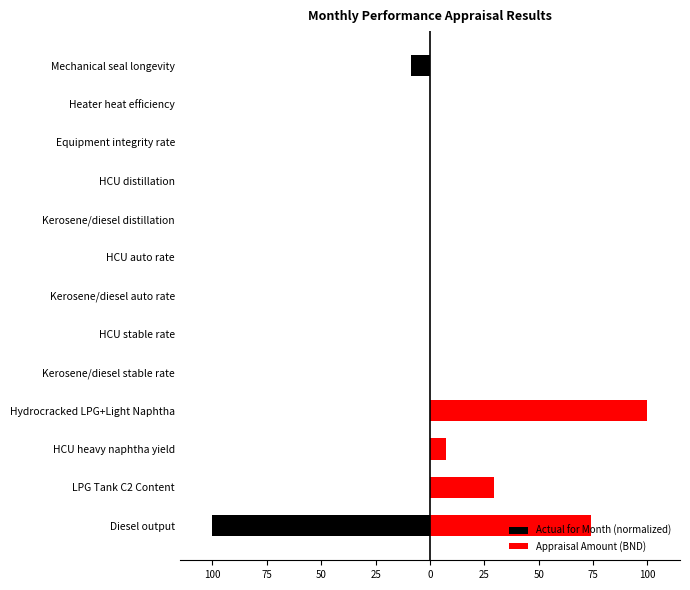

What is the minimum value shown in the chart?

-100.0